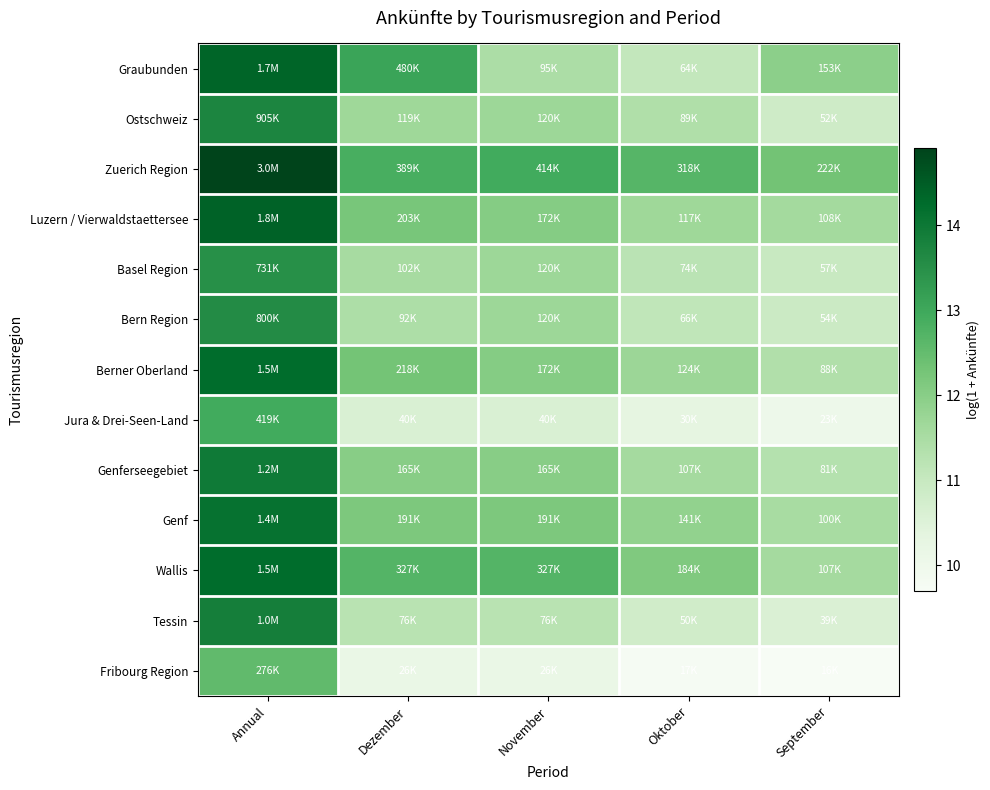

What is the spread (max minus min) of values at Dezember?

2.9